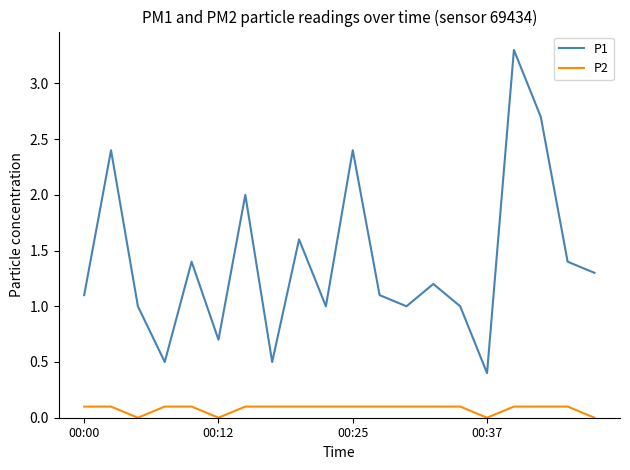

What is the maximum value for P1?

3.3